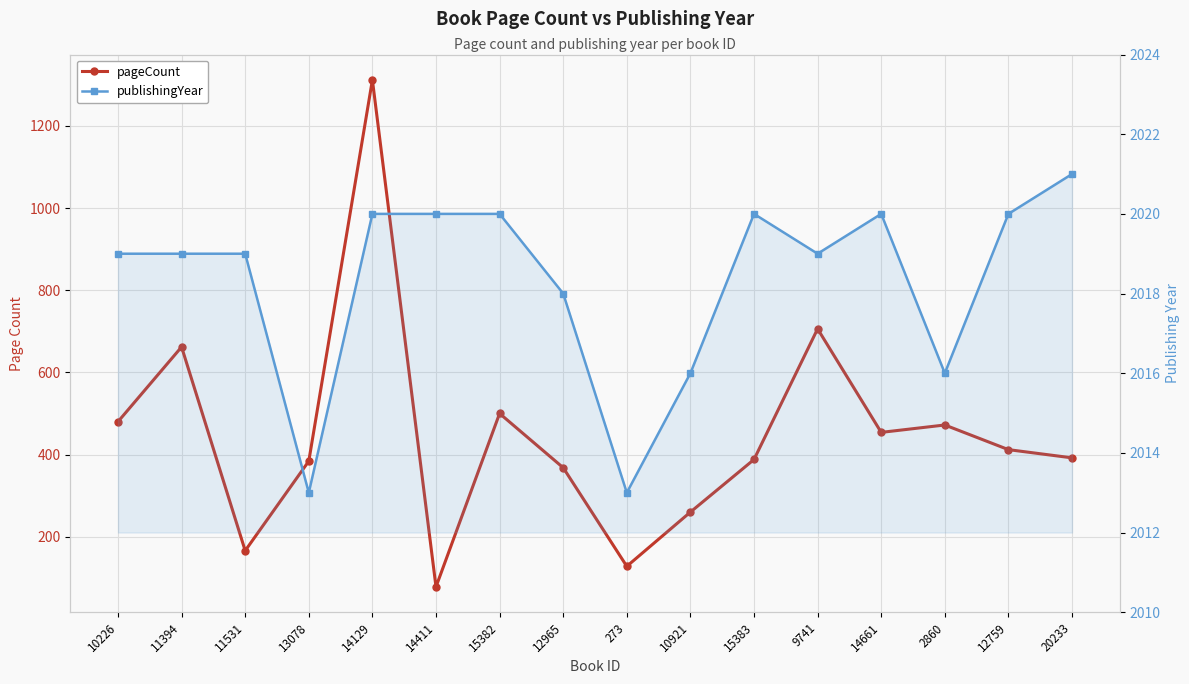

True or false: publishingYear and pageCount intersect in this chart.

False